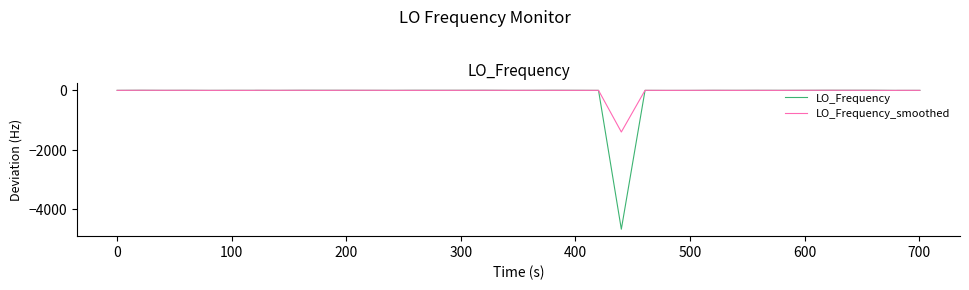

Does the chart display data point markers on the line(s)?

No